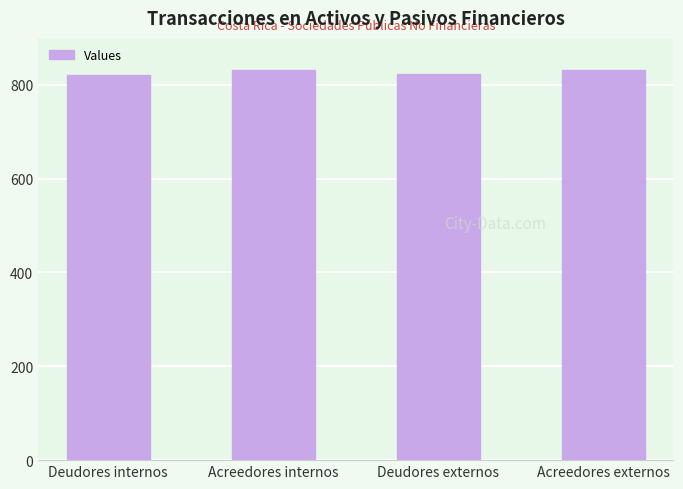

What is the value of the 1st bar from the left?

821